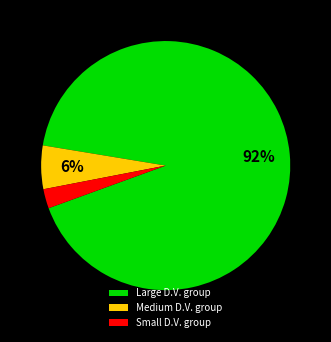

Rank the categories by value from lowest to highest.

Small D.V. group, Medium D.V. group, Large D.V. group